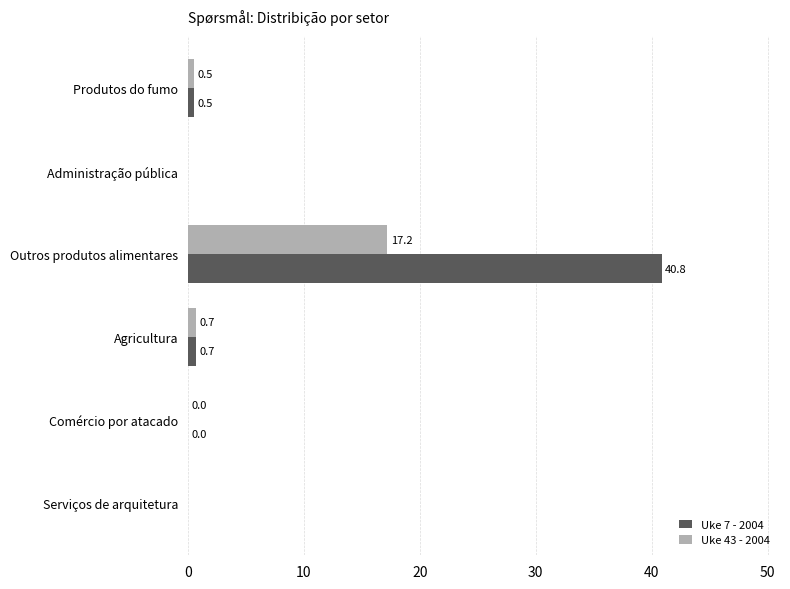

Which series changed the most between Produtos do fumo and Outros produtos alimentares?

Uke 7 - 2004